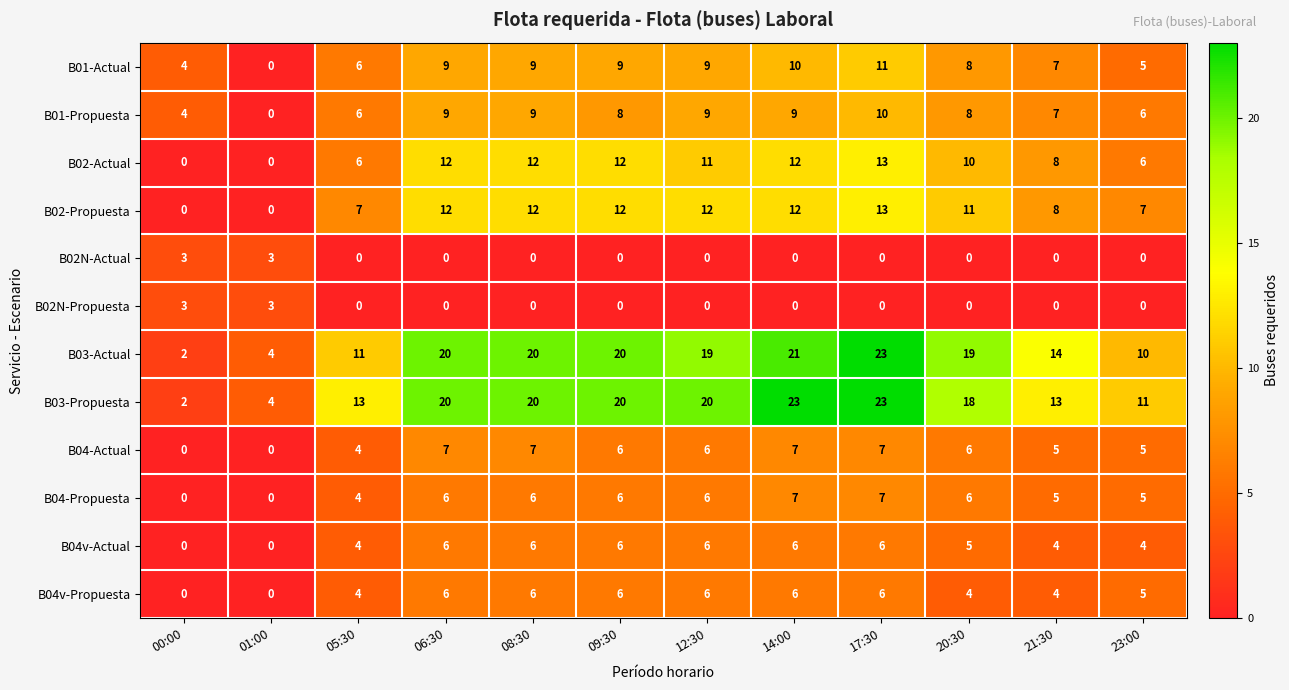

Which series changed the most between 14:00 and 20:30?

B03-Propuesta